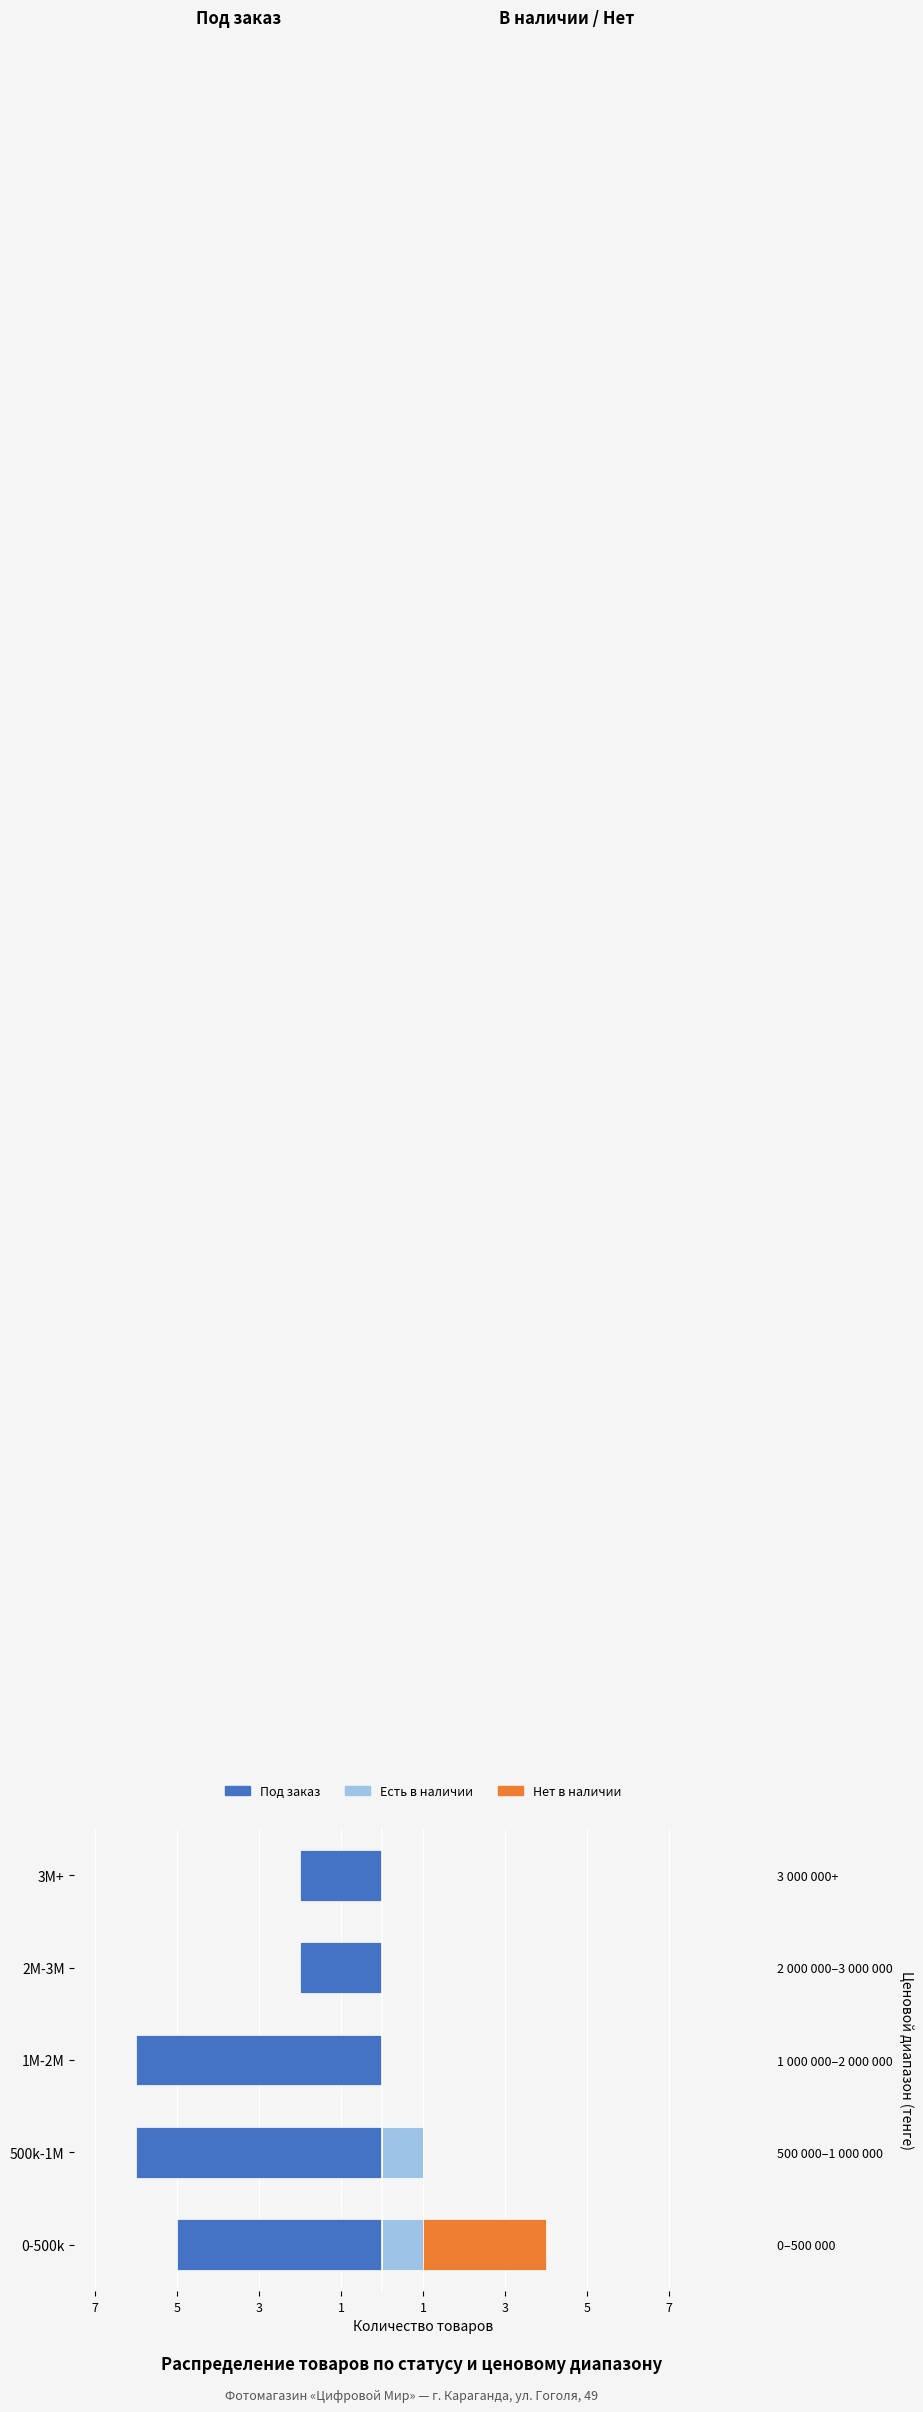

Reading right to left, what are all the values shown in this chart?

Под заказ: -2	-2	-6	-6	-5
Есть в наличии: 0	0	0	1	1
Нет в наличии: 0	0	0	0	3